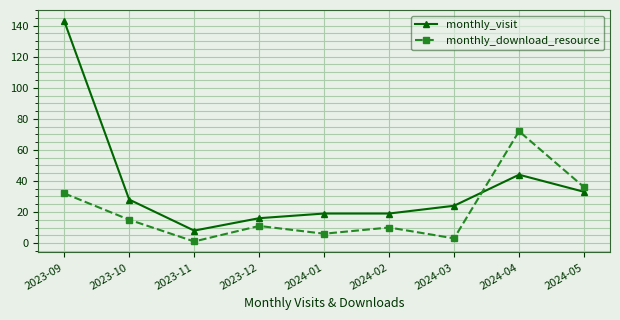

Reading right to left, extract all data points from this chart.

monthly_visit: 2024-05=33	2024-04=44	2024-03=24	2024-02=19	2024-01=19	2023-12=16	2023-11=8	2023-10=28	2023-09=143
monthly_download_resource: 2024-05=36	2024-04=72	2024-03=3	2024-02=10	2024-01=6	2023-12=11	2023-11=1	2023-10=15	2023-09=32